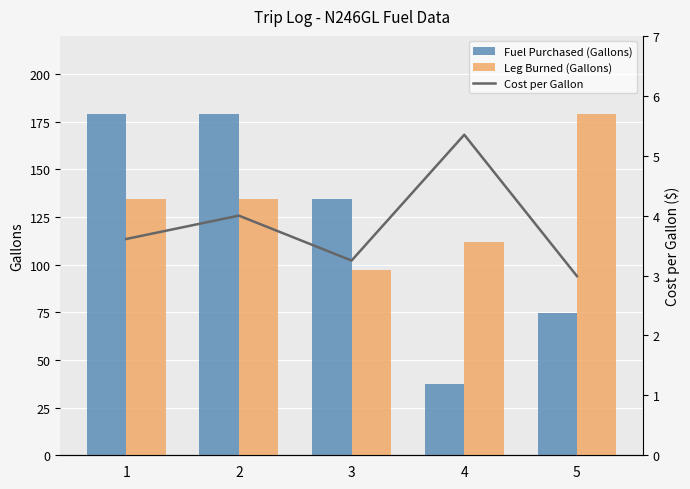

Which series changed the most between 3 and 4?

Fuel Purchased (Gallons)